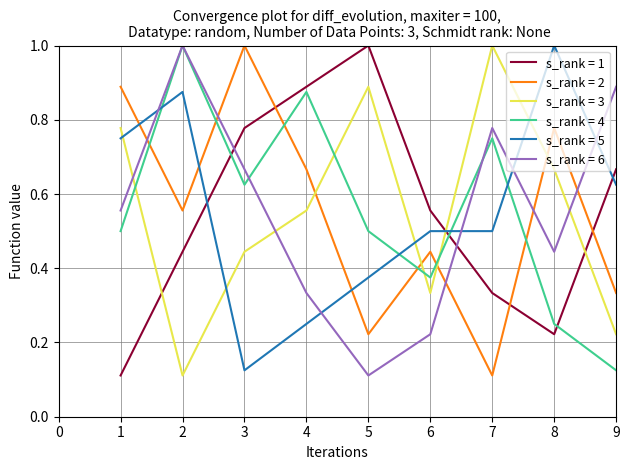

At which category is the sum across all series the highest?

2